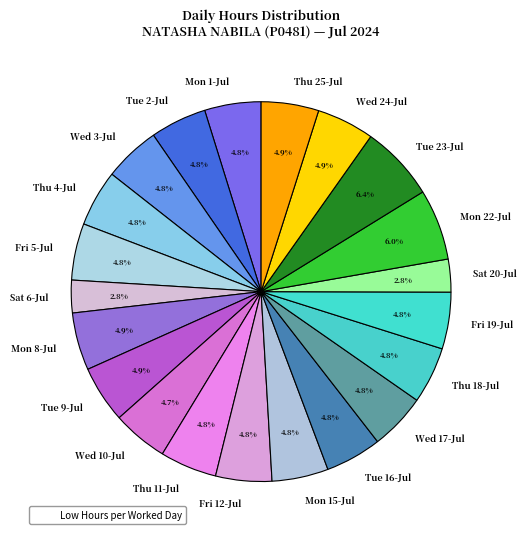

True or false: Tue 16-Jul accounts for 5% of the total.

True